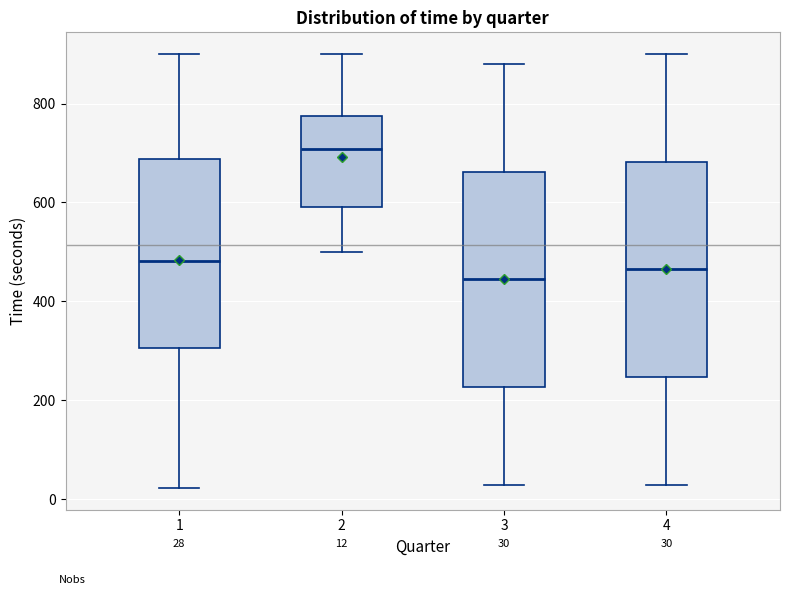

Which box's median line is the highest?

2